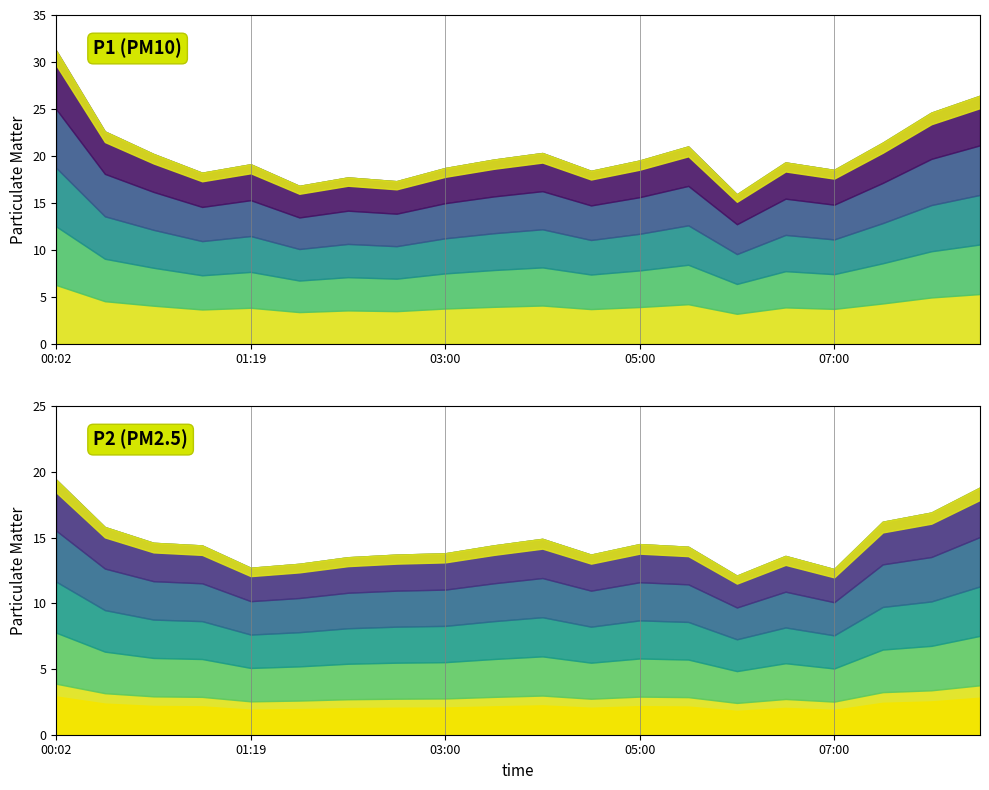

True or false: P1 and P2 cross at least once.

False